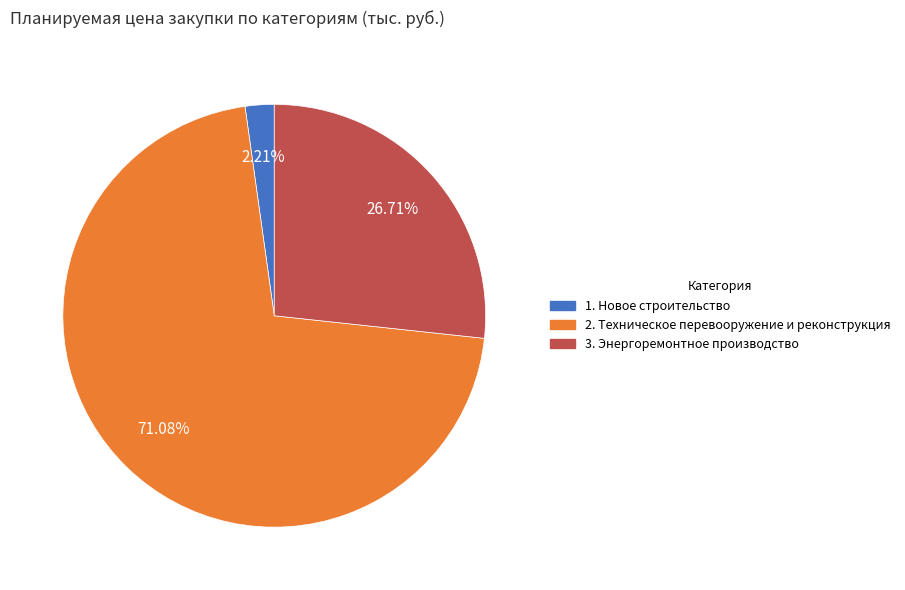

Approximately how many times larger is the value at 2. Техническое перевооружение и реконструкция compared to 1. Новое строительство?

32.2